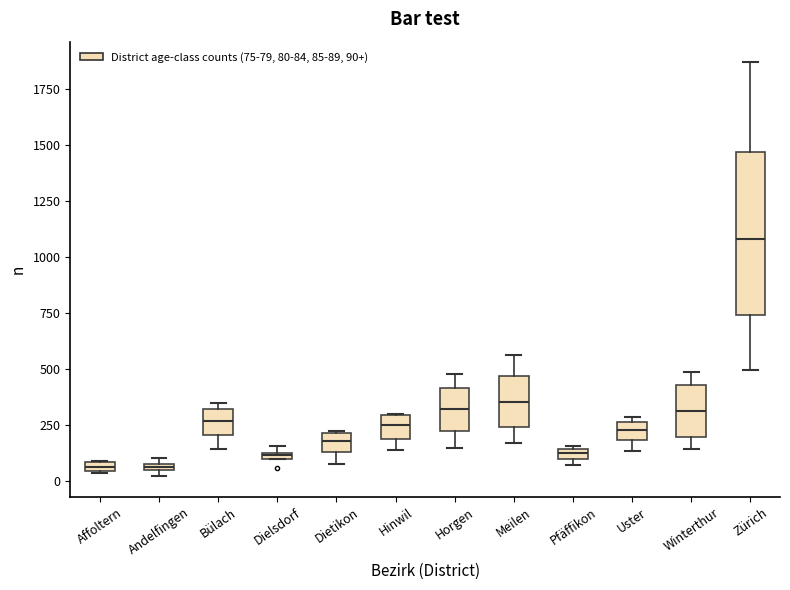

Comparing the boxes themselves (not the whiskers), which one is the tallest?

Zürich